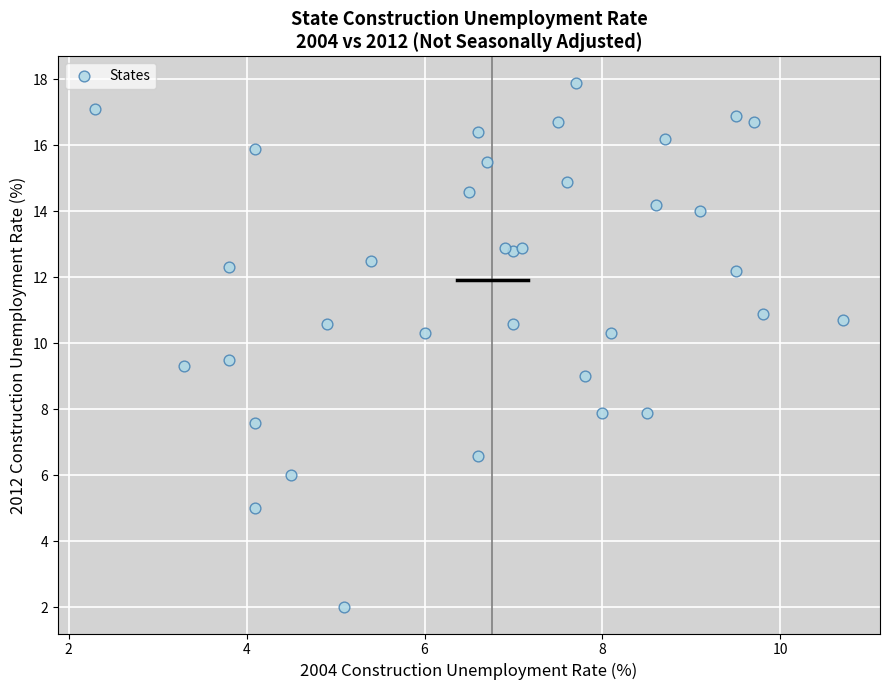

What is the range of Y values (max minus min)?

15.9